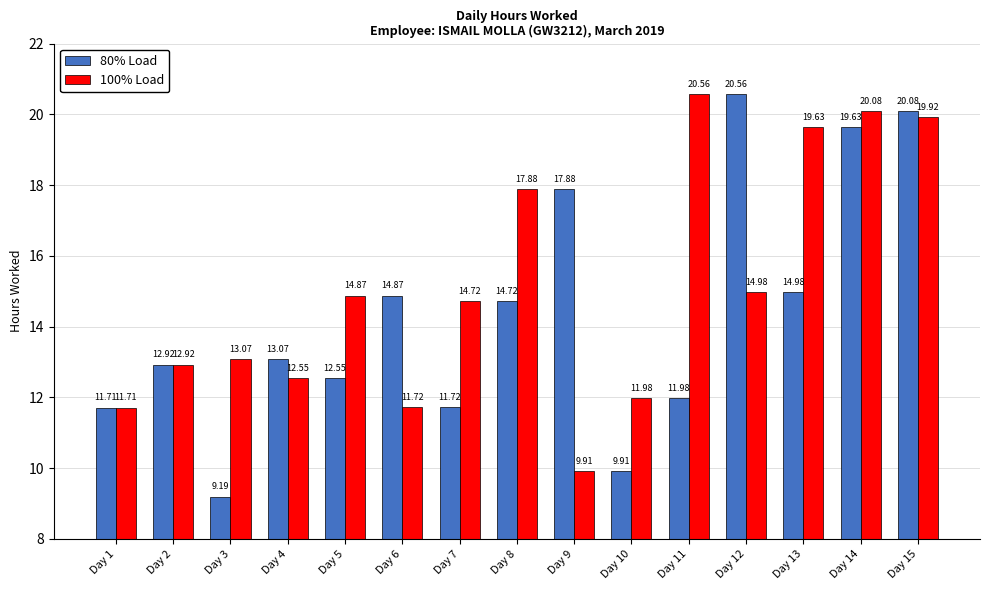

Reading left to right, list all the values displayed in this chart.

80% Load: 11.7	12.9	9.2	13.1	12.6	14.9	11.7	14.7	17.9	9.9	12.0	20.6	15.0	19.6	20.1
100% Load: 11.7	12.9	13.1	12.6	14.9	11.7	14.7	17.9	9.9	12.0	20.6	15.0	19.6	20.1	19.9